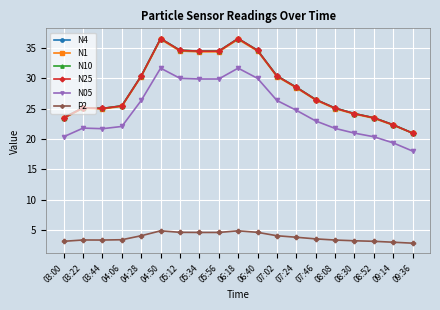

What are all the series names shown in the legend?

N4, N1, N10, N25, N05, P2